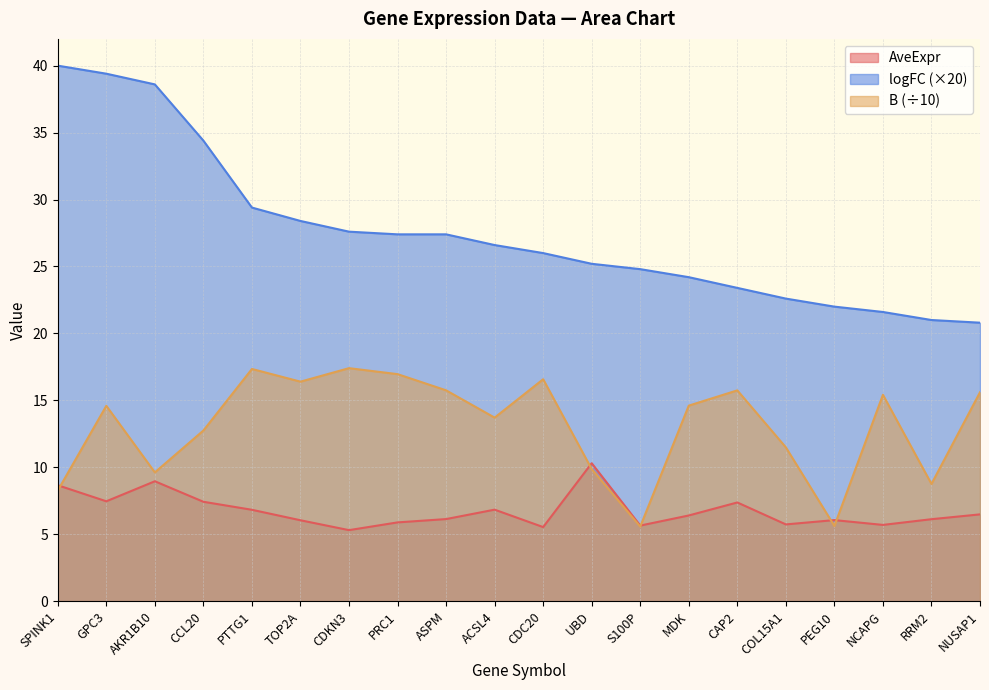

What is the total value across all series at RRM2?

35.9